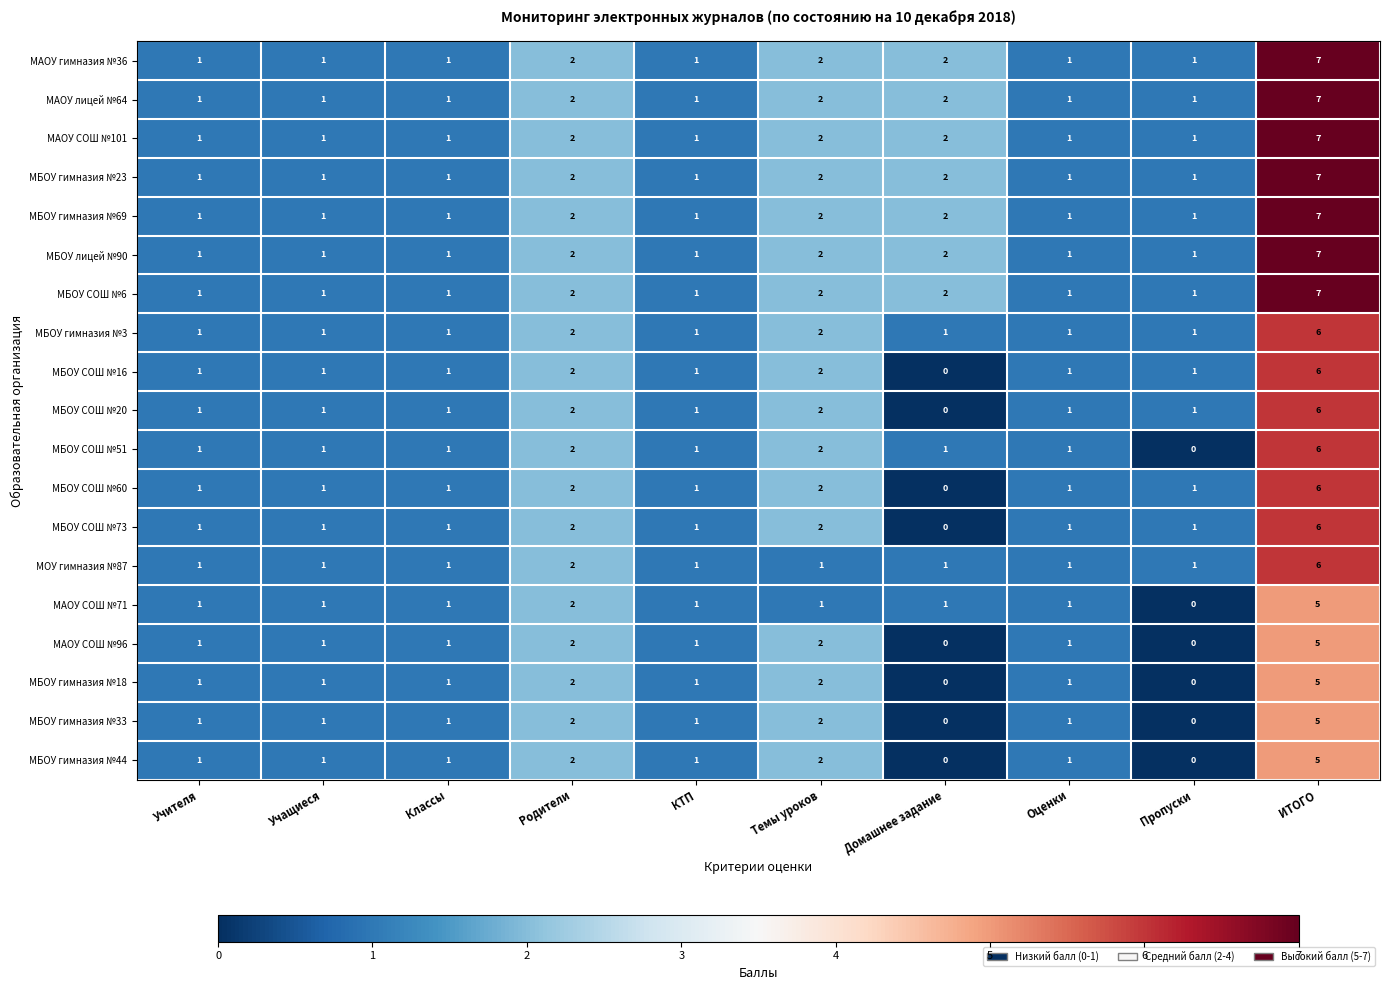

What is the difference between the maximum and second lowest values in the МБОУ гимназия №18 series?

5